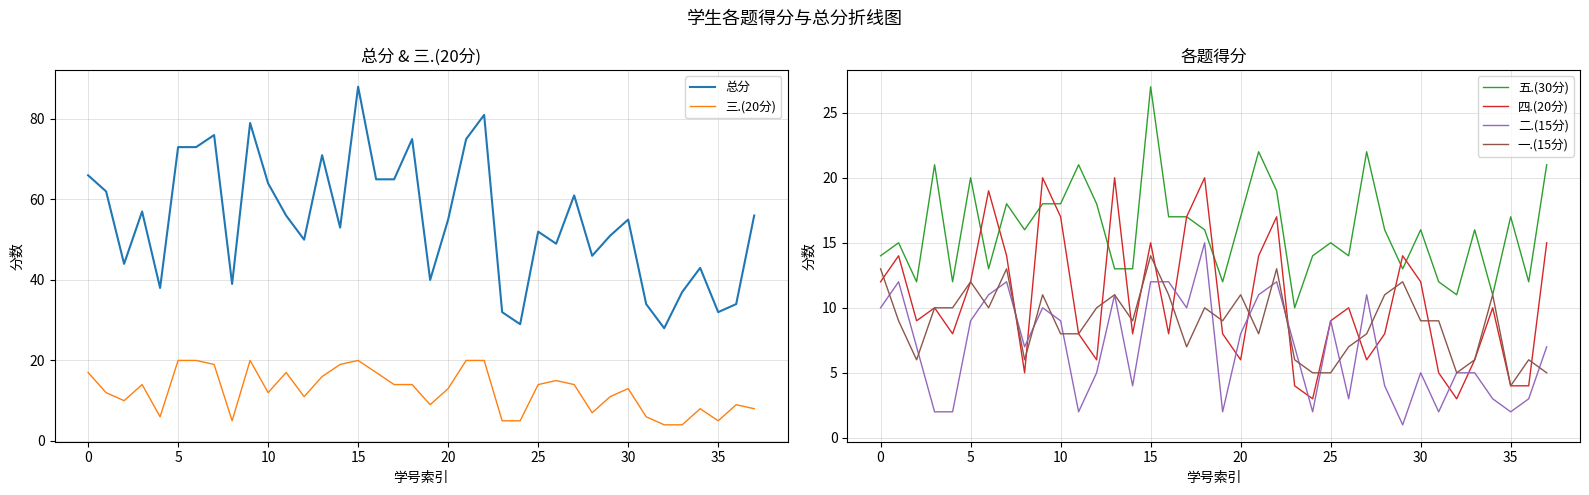

Is it true that 五.(30分) equals 12 at 31?

True